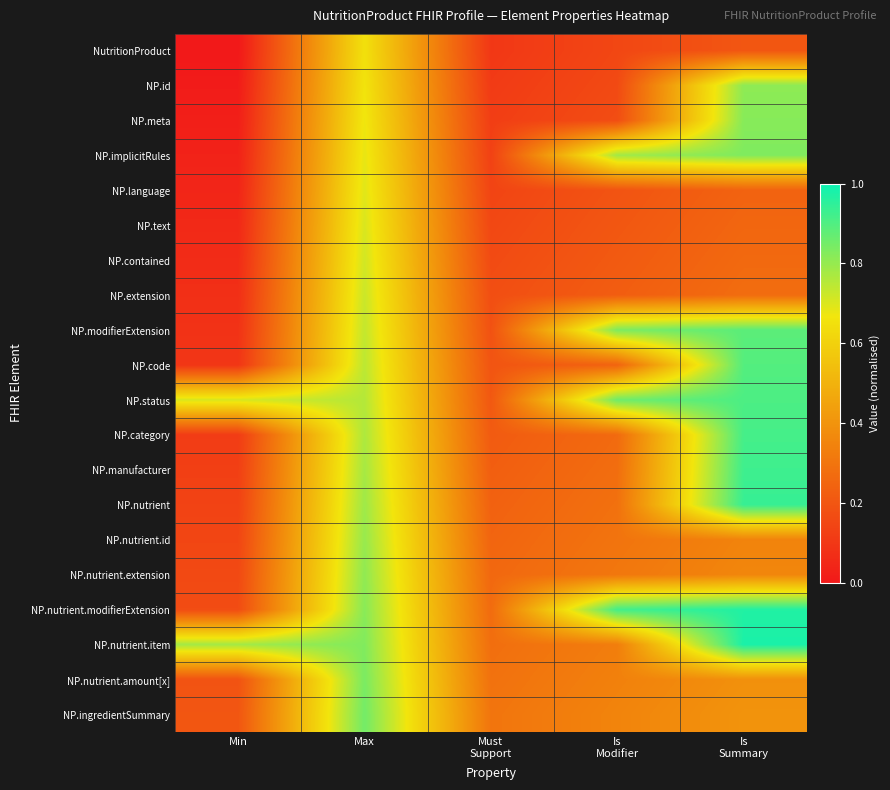

Reading left to right, extract all data points from this chart.

NutritionProduct: Min=0.0	Max=0.7	Must
Support=0.1	Is
Modifier=0.2	Is
Summary=0.2
NP.id: Min=0.0	Max=0.7	Must
Support=0.1	Is
Modifier=0.2	Is
Summary=0.8
NP.meta: Min=0.0	Max=0.7	Must
Support=0.1	Is
Modifier=0.2	Is
Summary=0.8
NP.implicitRules: Min=0.0	Max=0.7	Must
Support=0.1	Is
Modifier=0.8	Is
Summary=0.8
NP.language: Min=0.0	Max=0.7	Must
Support=0.1	Is
Modifier=0.2	Is
Summary=0.2
NP.text: Min=0.1	Max=0.7	Must
Support=0.2	Is
Modifier=0.2	Is
Summary=0.3
NP.contained: Min=0.1	Max=0.7	Must
Support=0.2	Is
Modifier=0.2	Is
Summary=0.3
NP.extension: Min=0.1	Max=0.7	Must
Support=0.2	Is
Modifier=0.2	Is
Summary=0.3
NP.modifierExtension: Min=0.1	Max=0.7	Must
Support=0.2	Is
Modifier=0.8	Is
Summary=0.9
NP.code: Min=0.1	Max=0.7	Must
Support=0.2	Is
Modifier=0.2	Is
Summary=0.9
NP.status: Min=0.7	Max=0.8	Must
Support=0.2	Is
Modifier=0.9	Is
Summary=0.9
NP.category: Min=0.1	Max=0.8	Must
Support=0.2	Is
Modifier=0.3	Is
Summary=0.9
NP.manufacturer: Min=0.1	Max=0.8	Must
Support=0.2	Is
Modifier=0.3	Is
Summary=0.9
NP.nutrient: Min=0.1	Max=0.8	Must
Support=0.2	Is
Modifier=0.3	Is
Summary=0.9
NP.nutrient.id: Min=0.1	Max=0.8	Must
Support=0.2	Is
Modifier=0.3	Is
Summary=0.3
NP.nutrient.extension: Min=0.2	Max=0.8	Must
Support=0.3	Is
Modifier=0.3	Is
Summary=0.4
NP.nutrient.modifierExtension: Min=0.2	Max=0.8	Must
Support=0.3	Is
Modifier=0.9	Is
Summary=1.0
NP.nutrient.item: Min=0.8	Max=0.8	Must
Support=0.3	Is
Modifier=0.3	Is
Summary=1.0
NP.nutrient.amount[x]: Min=0.2	Max=0.8	Must
Support=0.3	Is
Modifier=0.3	Is
Summary=0.4
NP.ingredientSummary: Min=0.2	Max=0.8	Must
Support=0.3	Is
Modifier=0.4	Is
Summary=0.4